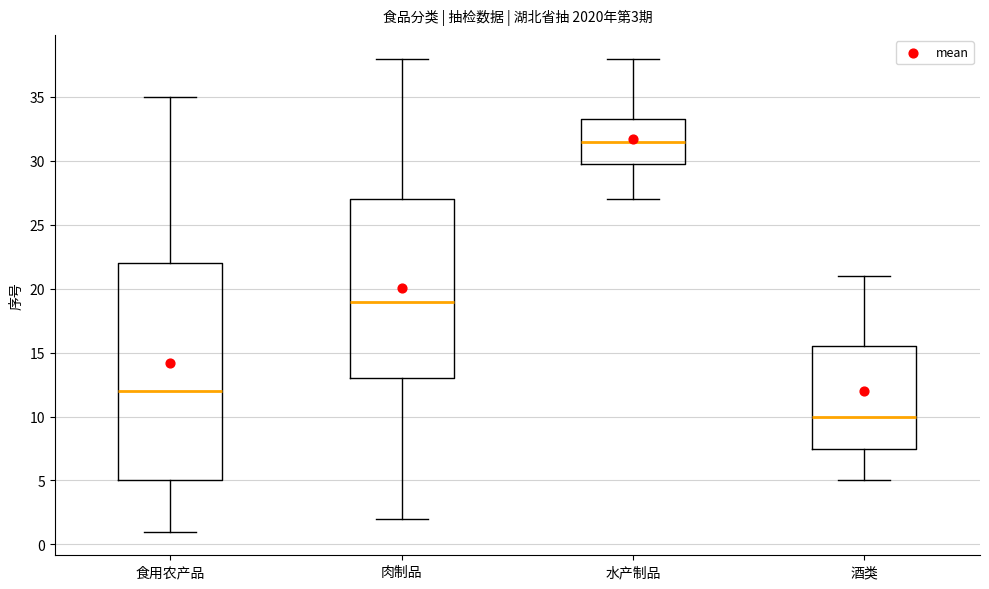

Comparing the boxes themselves (not the whiskers), which one is the tallest?

食用农产品